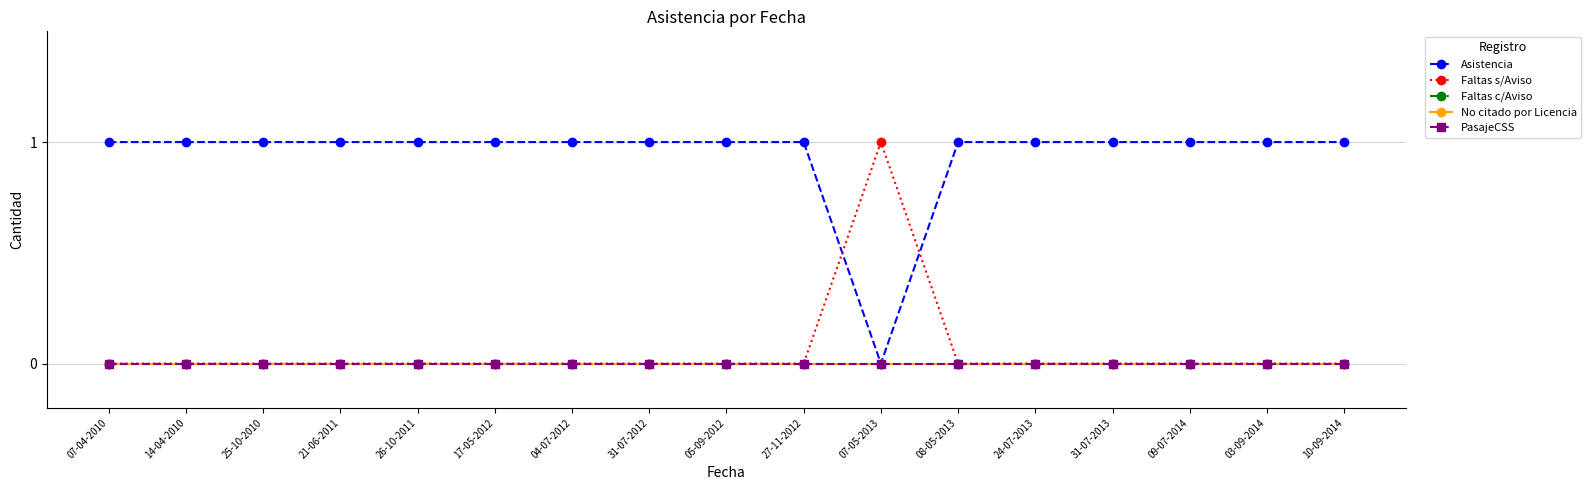

Does the chart have visible grid lines?

Yes